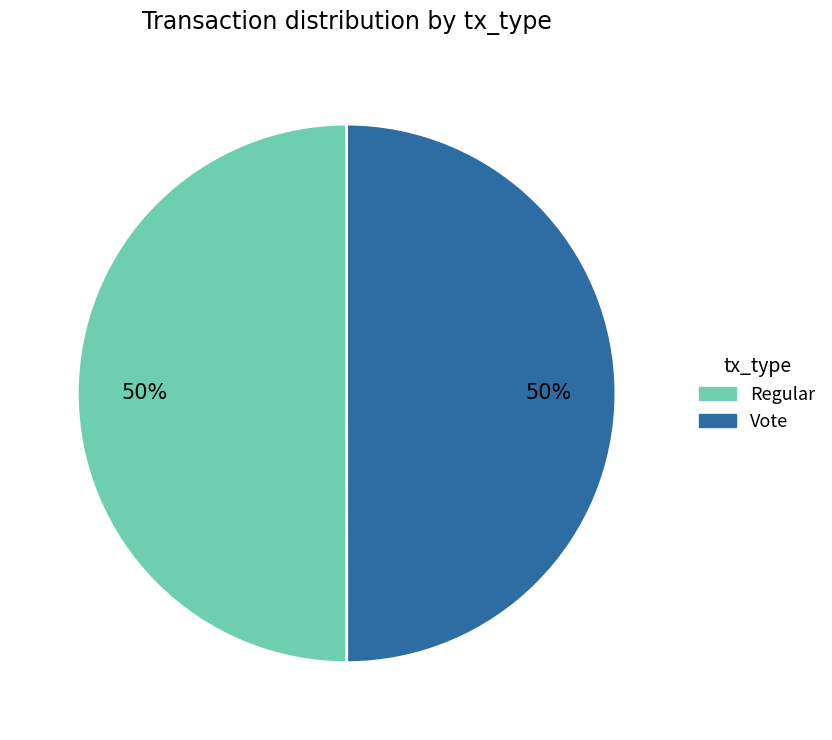

Is the sum of Regular and Vote greater than half?

Yes